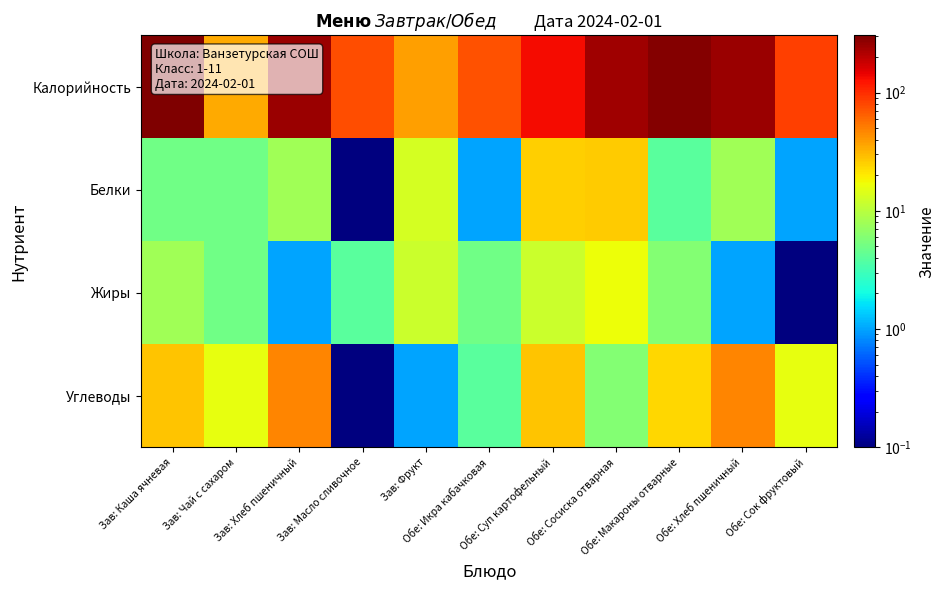

Reading left to right, extract all data points from this chart.

Калорийность: Зав: Каша ячневая=305.0	Зав: Чай с сахаром=35.0	Зав: Хлеб пшеничный=246.0	Зав: Масло сливочное=74.8	Зав: Фрукт=38.0	Обе: Икра кабачковая=74.0	Обе: Суп картофельный=131.0	Обе: Сосиска отварная=238.0	Обе: Макароны отварные=295.0	Обе: Хлеб пшеничный=246.0	Обе: Сок фруктовый=86.0
Белки: Зав: Каша ячневая=5.0	Зав: Чай с сахаром=5.0	Зав: Хлеб пшеничный=8.0	Зав: Масло сливочное=0.1	Зав: Фрукт=13.0	Обе: Икра кабачковая=1.0	Обе: Суп картофельный=25.0	Обе: Сосиска отварная=26.0	Обе: Макароны отварные=4.0	Обе: Хлеб пшеничный=8.0	Обе: Сок фруктовый=1.0
Жиры: Зав: Каша ячневая=8.0	Зав: Чай с сахаром=5.0	Зав: Хлеб пшеничный=1.0	Зав: Масло сливочное=4.0	Зав: Фрукт=12.0	Обе: Икра кабачковая=5.0	Обе: Суп картофельный=12.0	Обе: Сосиска отварная=17.0	Обе: Макароны отварные=6.0	Обе: Хлеб пшеничный=1.0	Обе: Сок фруктовый=0.1
Углеводы: Зав: Каша ячневая=28.0	Зав: Чай с сахаром=16.0	Зав: Хлеб пшеничный=48.0	Зав: Масло сливочное=0.1	Зав: Фрукт=1.0	Обе: Икра кабачковая=4.0	Обе: Суп картофельный=28.0	Обе: Сосиска отварная=6.0	Обе: Макароны отварные=24.0	Обе: Хлеб пшеничный=48.0	Обе: Сок фруктовый=16.0